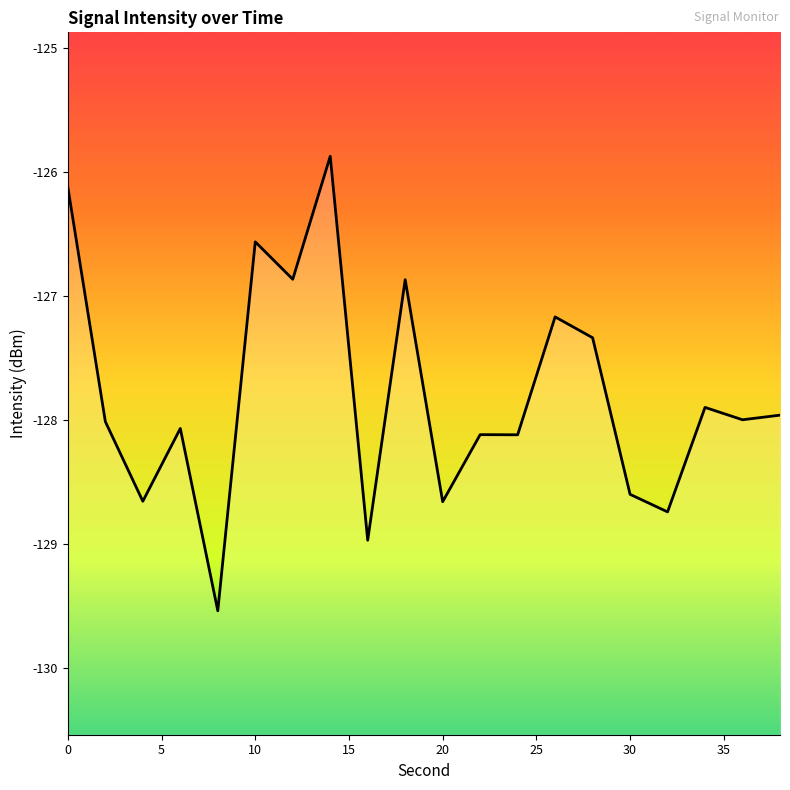

What is the smallest value displayed?

-129.5